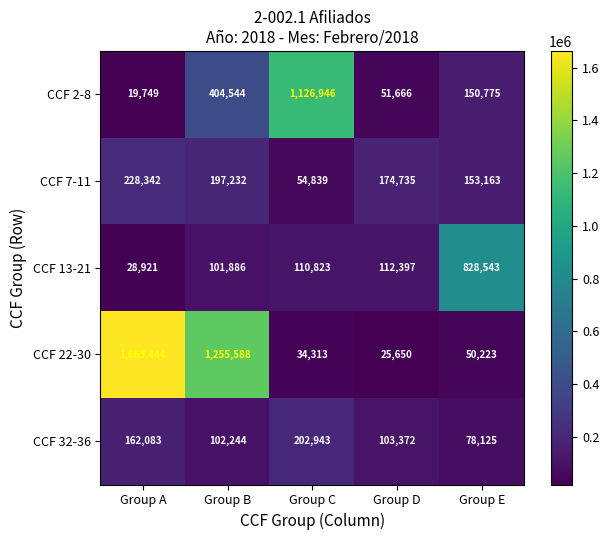

At how many categories does at least one series exceed 1643142?

1